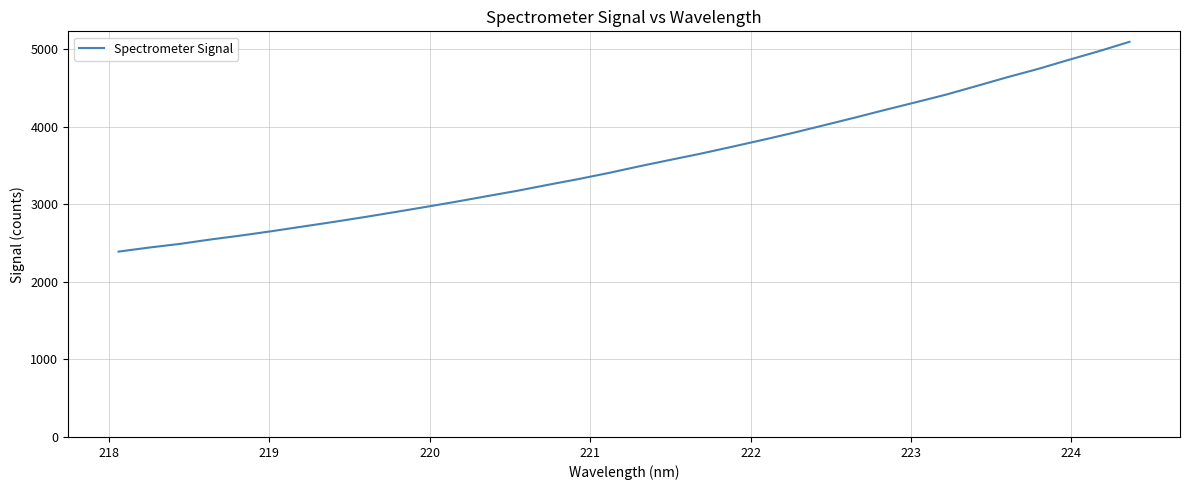

What is the smallest value displayed?

2390.3